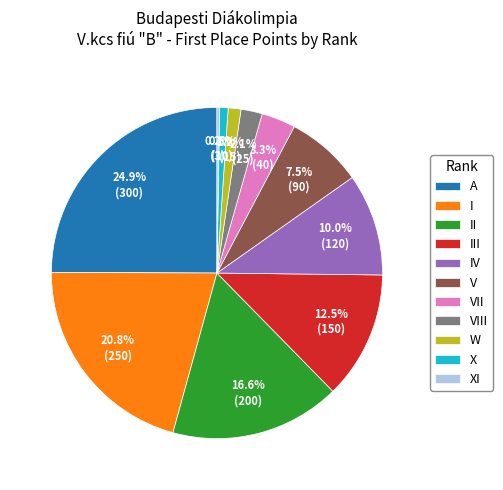

Combined, do IV and VII account for over 50%?

No